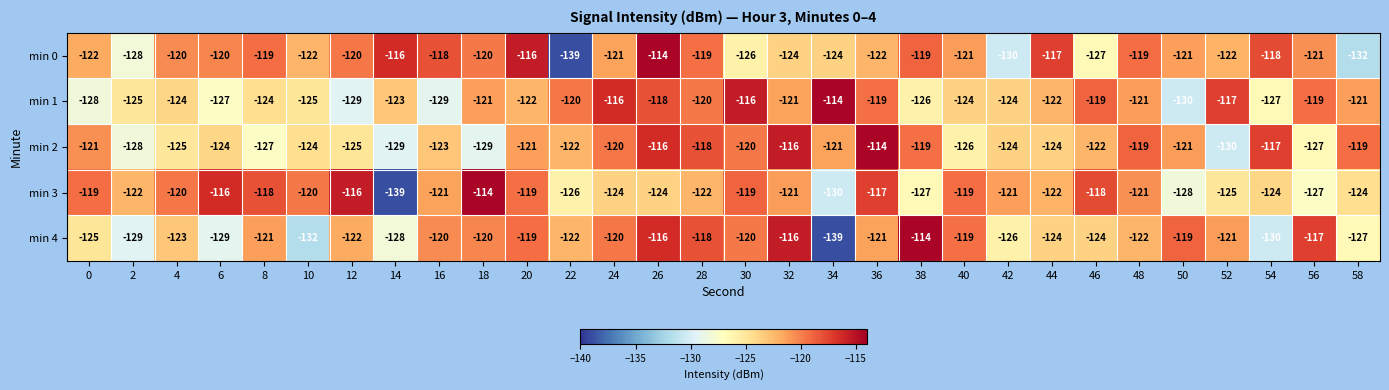

Rank the series at 54 from lowest to highest value.

min 4, min 1, min 3, min 0, min 2